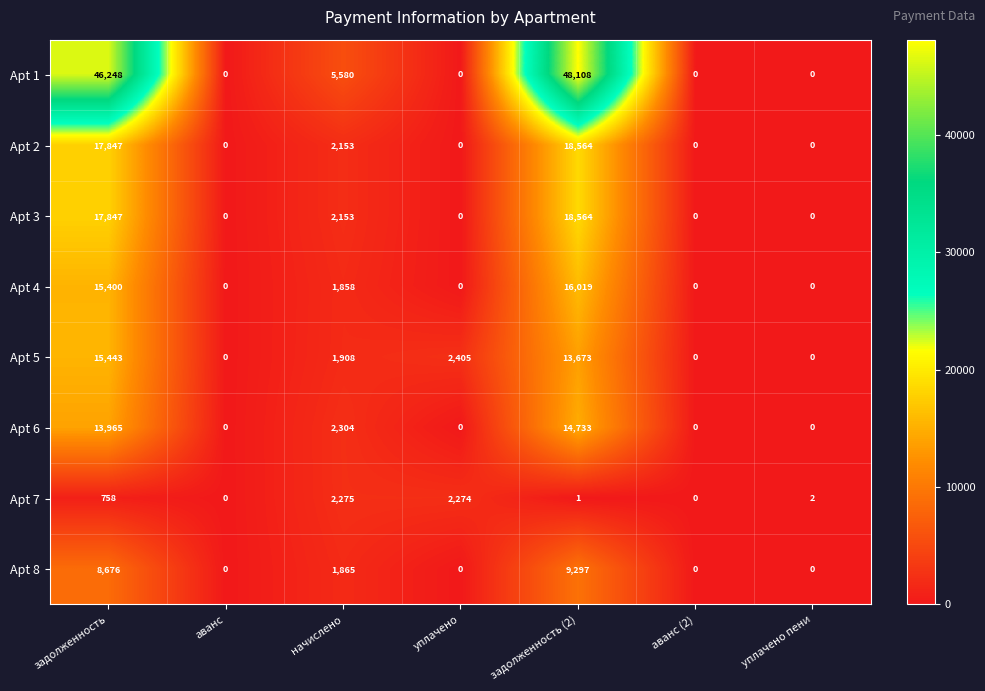

Is it true that Apt 2 equals 18564 at задолженность (2)?

True